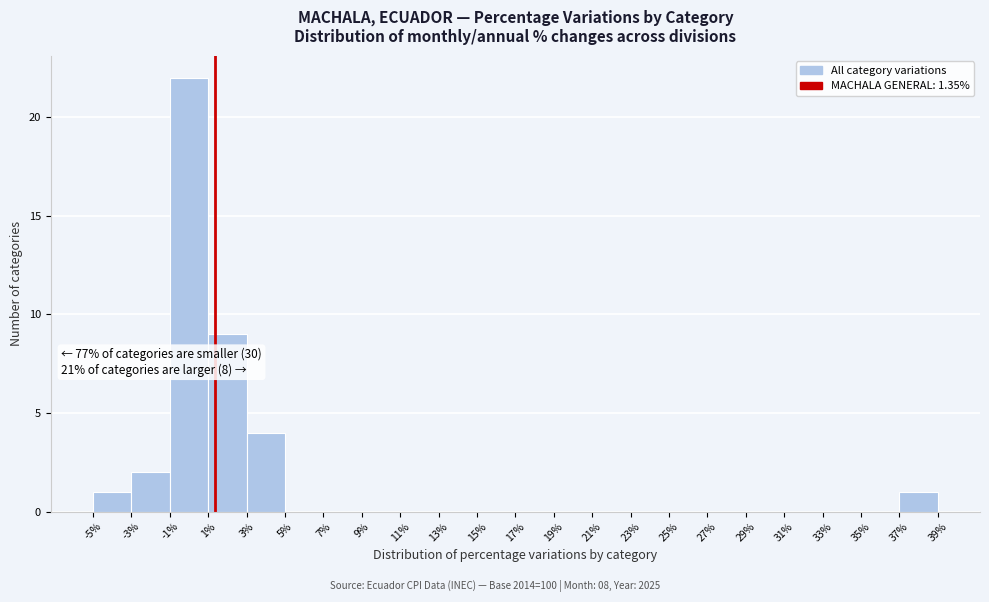

Over which range of the x-axis is the bar tallest?

-1% to 1%